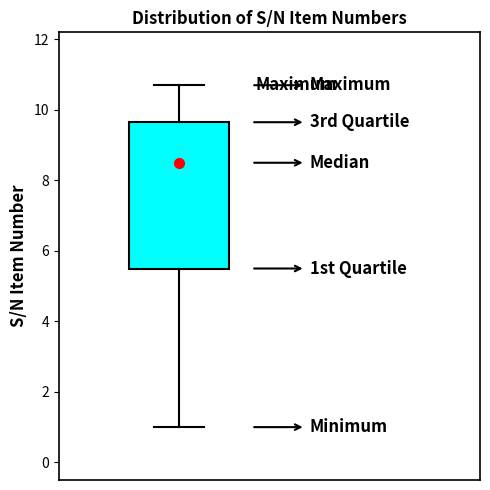

Where does the upper whisker of the box end on the y-axis? The values are not printed on the chart, so give them approximately, as read against the axis.

10.8